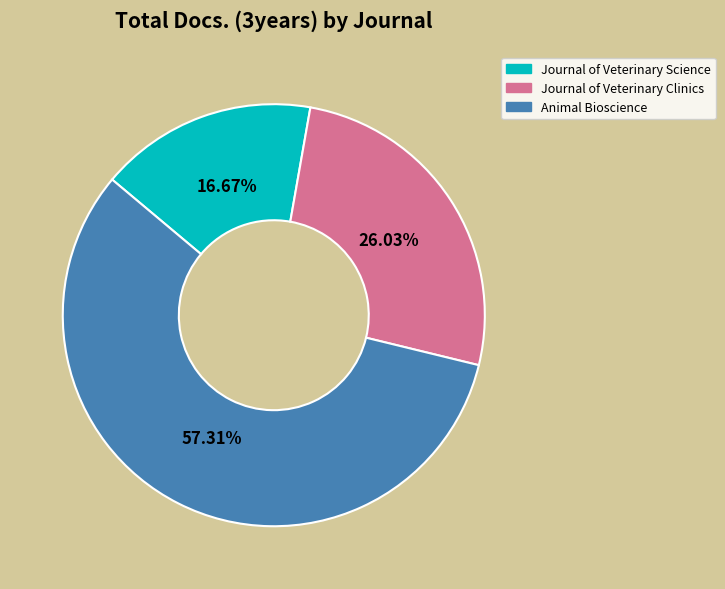

To the nearest percent, what percentage of the pie is Animal Bioscience?

57%